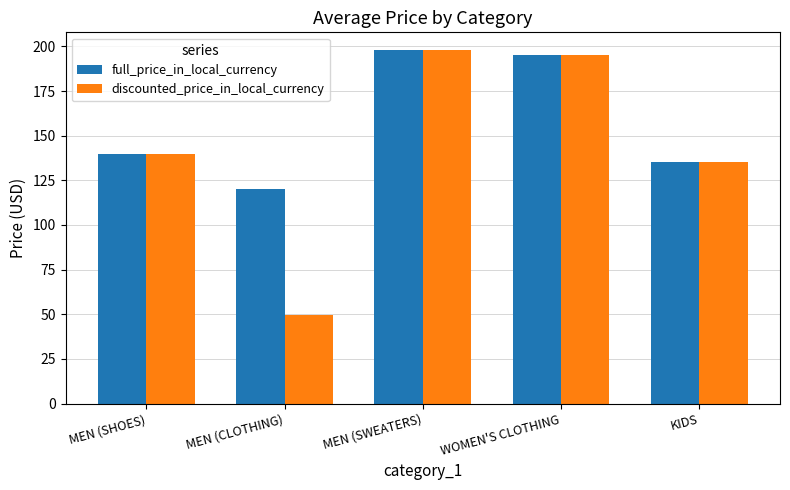

Reading left to right, what are all the values shown in this chart?

full_price_in_local_currency: MEN (SHOES)=140.0	MEN (CLOTHING)=120.0	MEN (SWEATERS)=198.0	WOMEN'S CLOTHING=195.0	KIDS=135.0
discounted_price_in_local_currency: MEN (SHOES)=140.0	MEN (CLOTHING)=49.6	MEN (SWEATERS)=198.0	WOMEN'S CLOTHING=195.0	KIDS=135.0